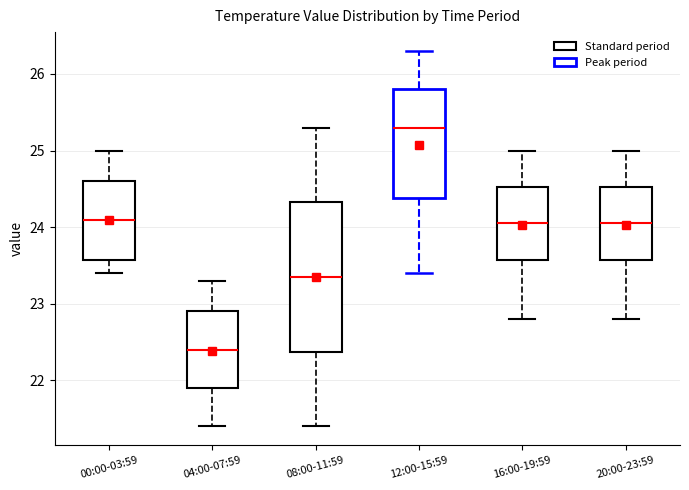

Reading left to right, read every box against the y-axis: the position of its median line, the range the box covers, and the ends of its whiskers. The values are not printed on the chart, so give them approximately, as read against the axis.

00:00-03:59: median 24.1, box 23.6 to 24.6, whiskers 23.4 to 25.0
04:00-07:59: median 22.4, box 21.9 to 22.9, whiskers 21.4 to 23.3
08:00-11:59: median 23.4, box 22.4 to 24.3, whiskers 21.4 to 25.3
12:00-15:59: median 25.3, box 24.4 to 25.8, whiskers 23.4 to 26.3
16:00-19:59: median 24.1, box 23.6 to 24.5, whiskers 22.8 to 25.0
20:00-23:59: median 24.1, box 23.6 to 24.5, whiskers 22.8 to 25.0